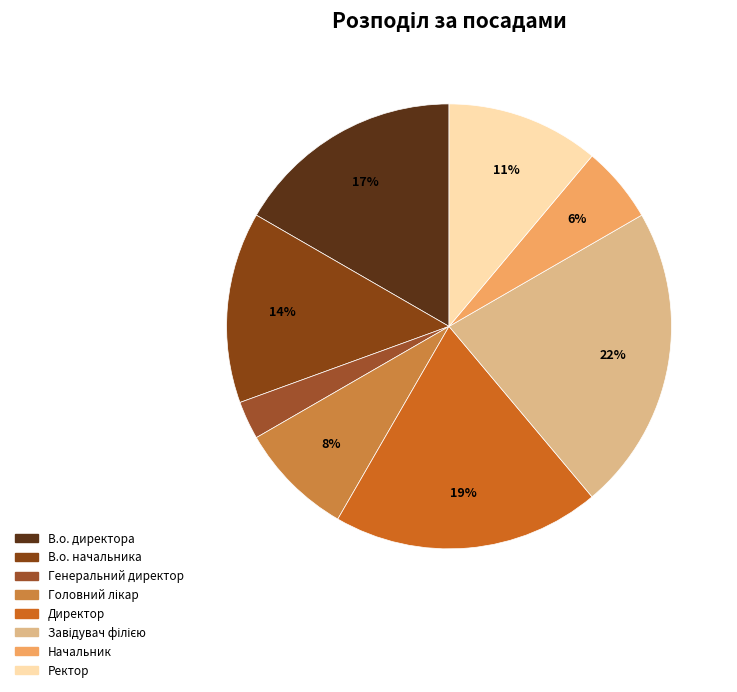

To the nearest percent, what is the difference between the Ректор and Завідувач філією slice percentages?

11%